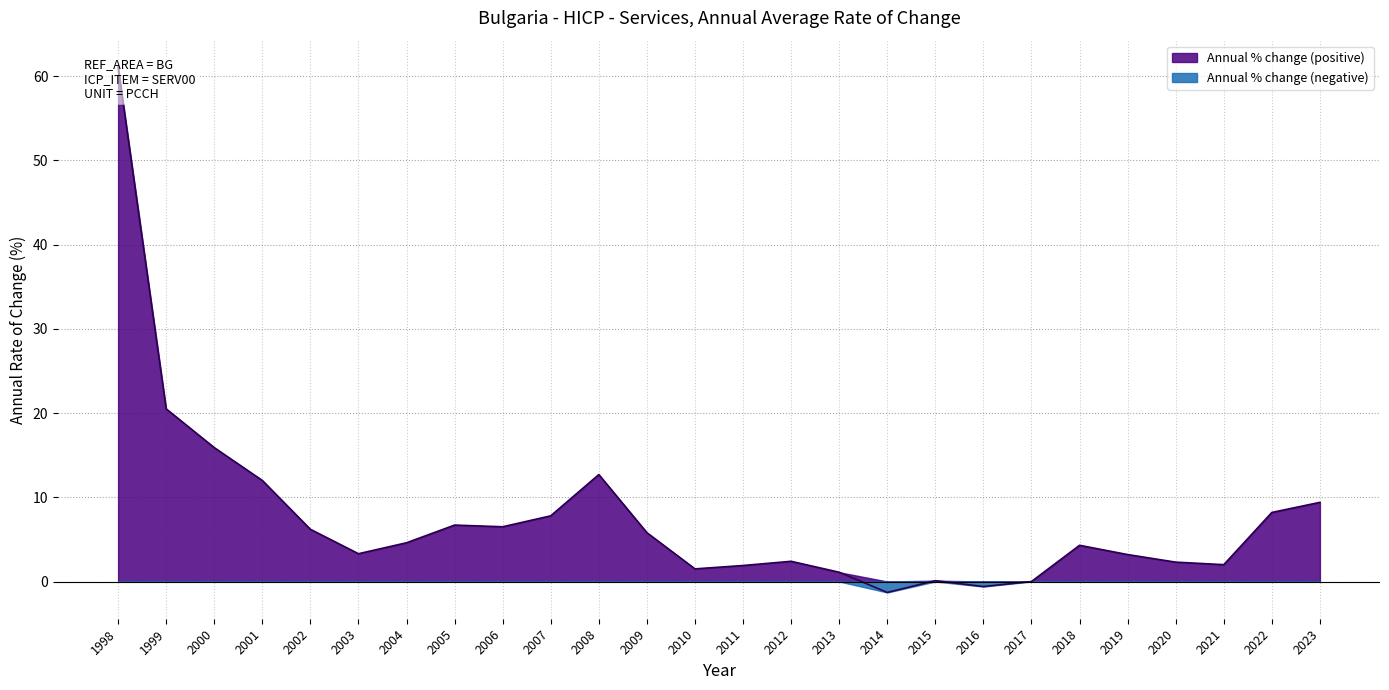

What is the change in value from 2000 to 2023?

-6.5